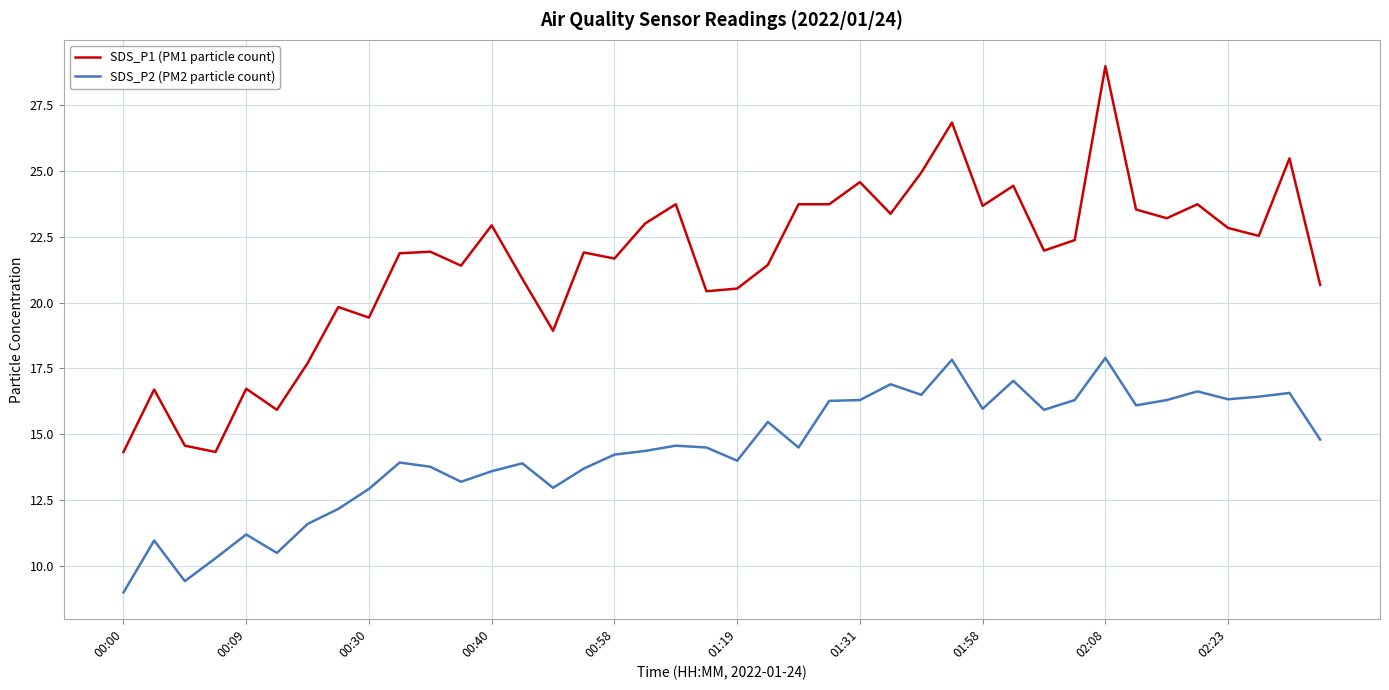

Which series has the largest total across all categories?

SDS_P1 (PM1 particle count)